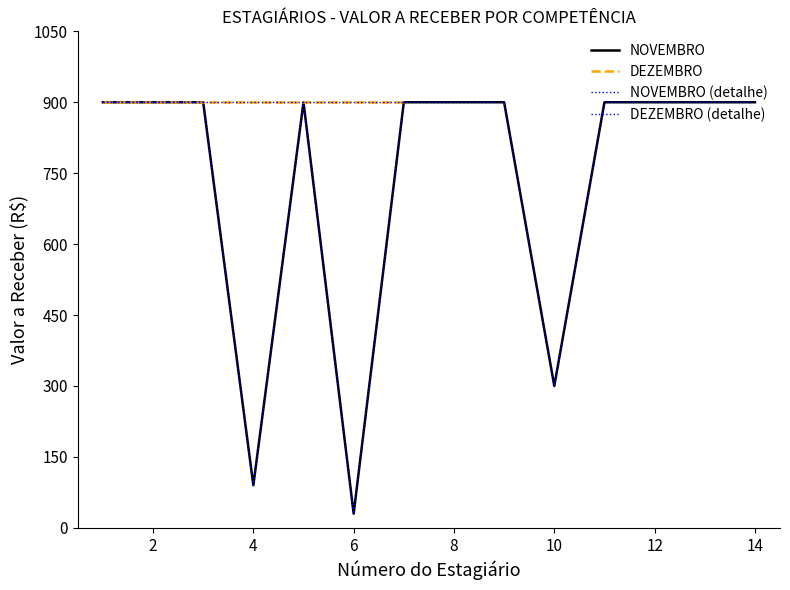

Reading left to right, transcribe all the data shown in this chart.

900	900	900	90	900	30	900	900	900	300	900	900	900	900